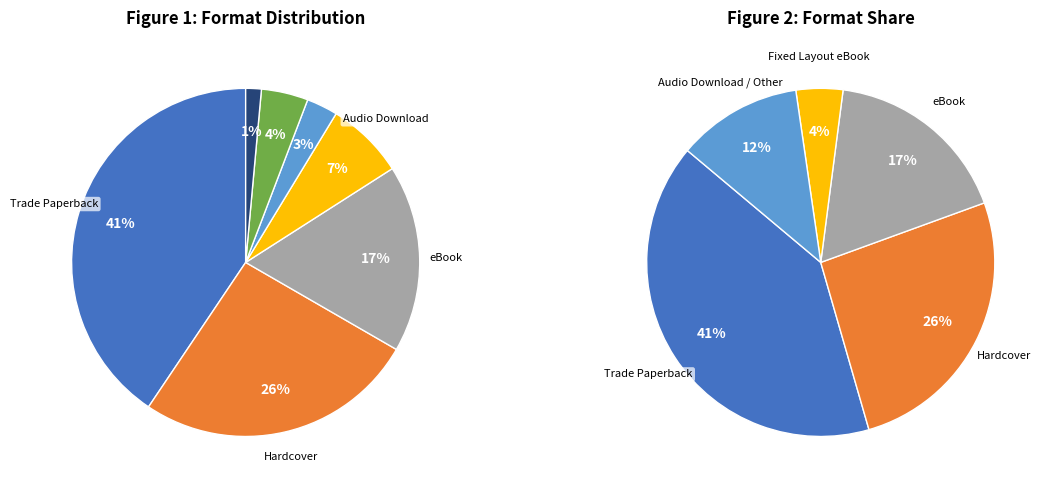

Is Trade Paperback the majority of the pie?

No